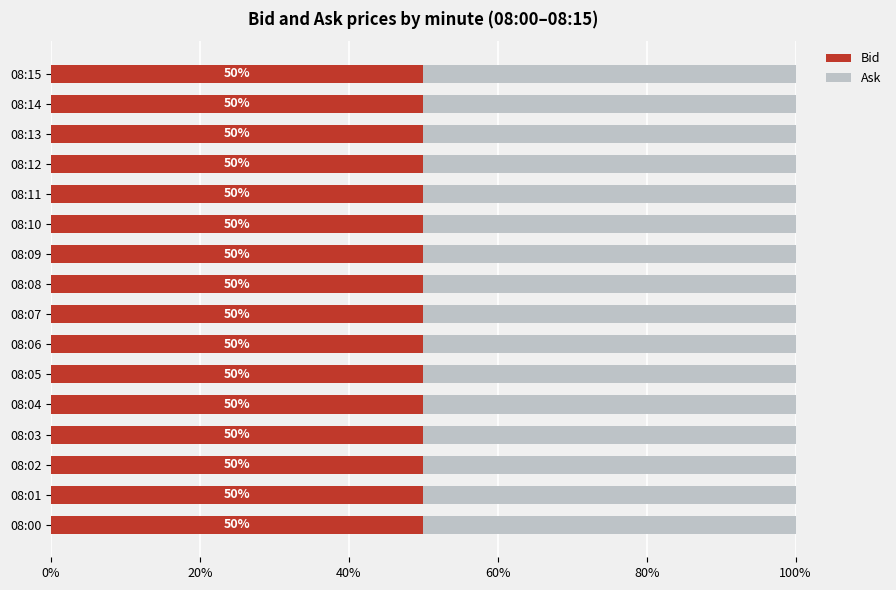

The Bid series shows 82.5 at 08:09. True or false?

False